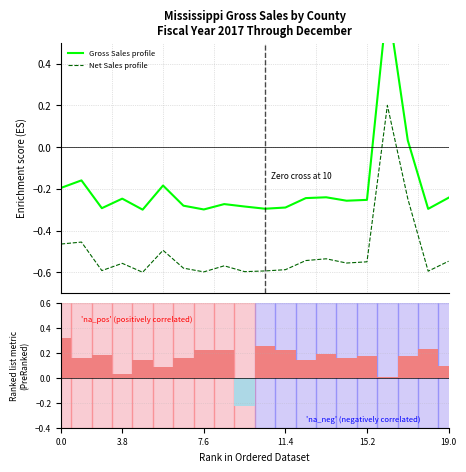

What is the label of the 5th bar from the left?

4